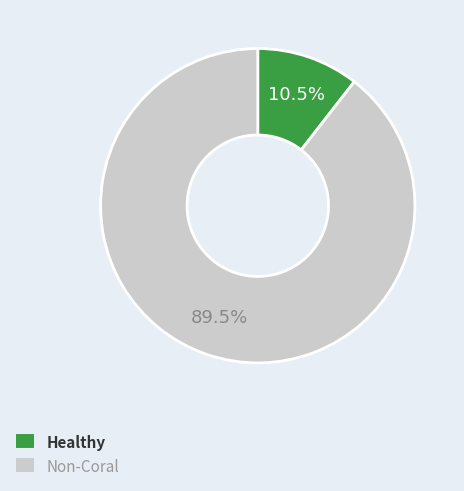

To the nearest percent, what is the difference between the largest and smallest slice percentages?

79%